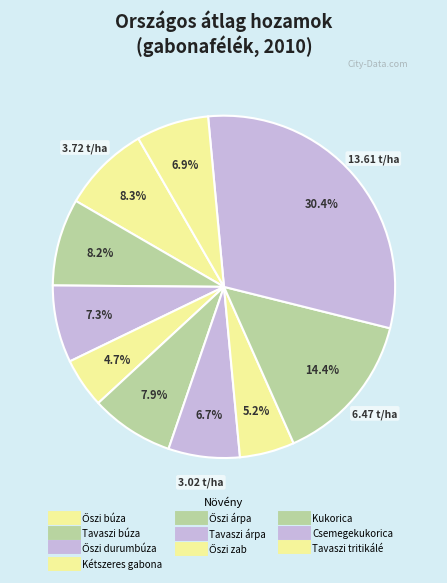

Count the number of slices in the pie.

10